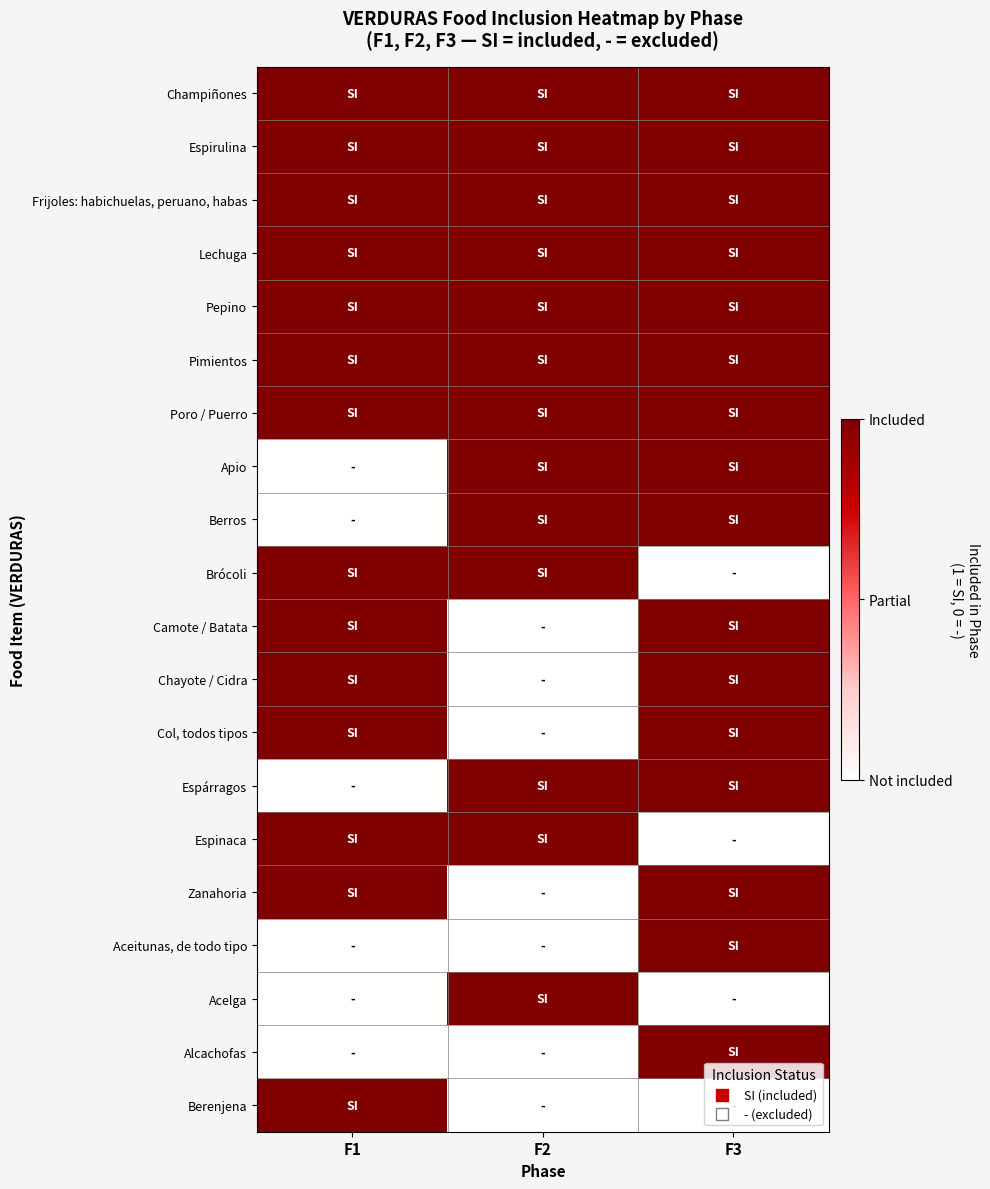

Reading left to right, what are all the values shown in this chart?

Champiñones: F1=1	F2=1	F3=1
Espirulina: F1=1	F2=1	F3=1
Frijoles: habichuelas, peruano, habas: F1=1	F2=1	F3=1
Lechuga: F1=1	F2=1	F3=1
Pepino: F1=1	F2=1	F3=1
Pimientos: F1=1	F2=1	F3=1
Poro / Puerro: F1=1	F2=1	F3=1
Apio: F1=0	F2=1	F3=1
Berros: F1=0	F2=1	F3=1
Brócoli: F1=1	F2=1	F3=0
Camote / Batata: F1=1	F2=0	F3=1
Chayote / Cidra: F1=1	F2=0	F3=1
Col, todos tipos: F1=1	F2=0	F3=1
Espárragos: F1=0	F2=1	F3=1
Espinaca: F1=1	F2=1	F3=0
Zanahoria: F1=1	F2=0	F3=1
Aceitunas, de todo tipo: F1=0	F2=0	F3=1
Acelga: F1=0	F2=1	F3=0
Alcachofas: F1=0	F2=0	F3=1
Berenjena: F1=1	F2=0	F3=0